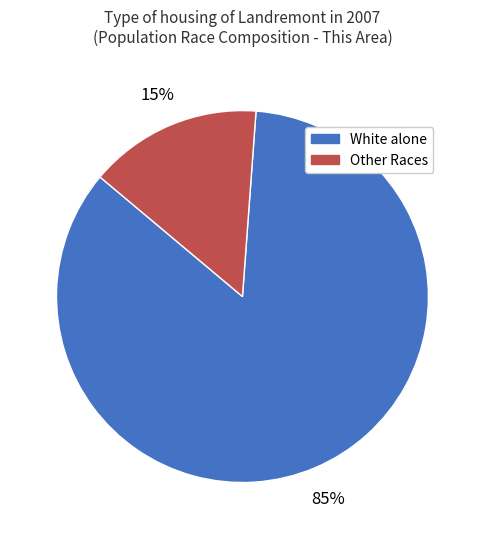

Count the number of slices in the pie.

2